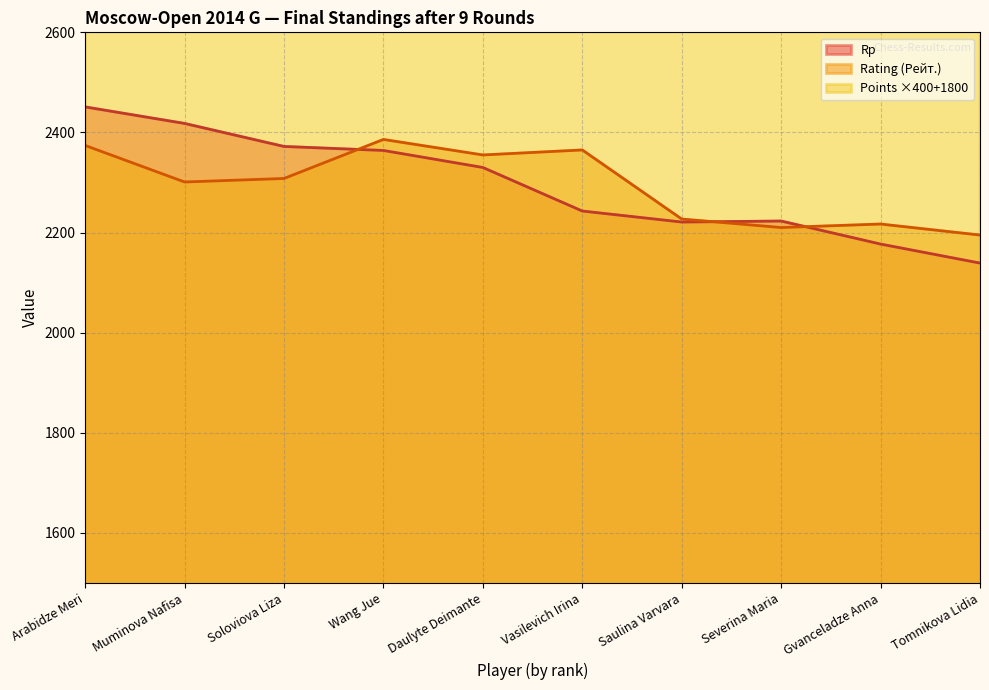

Rank the series at Vasilevich Irina from lowest to highest value.

Rp, Rating (Рейт.), Points (Очки)